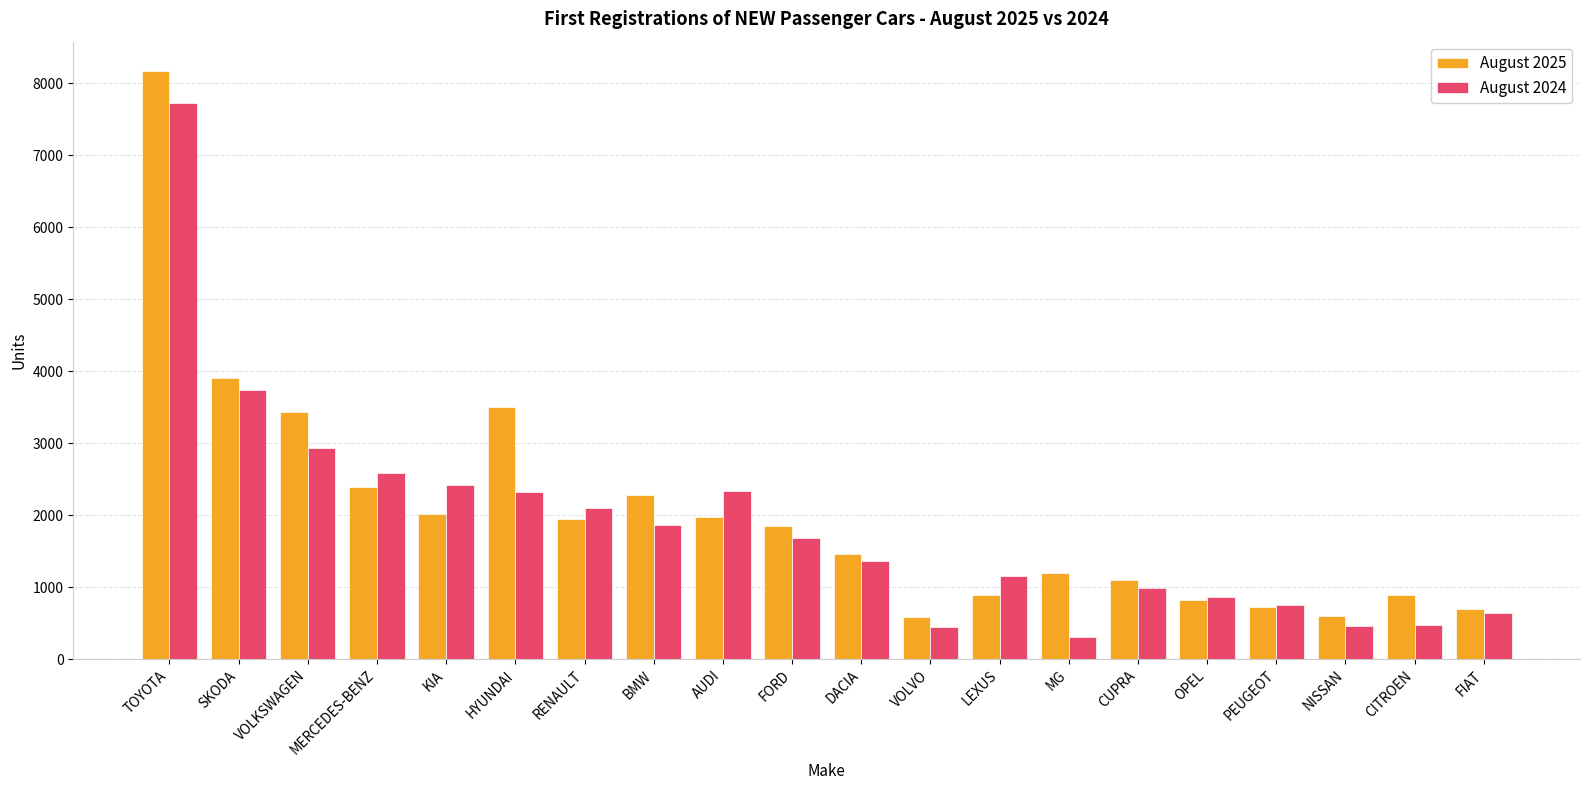

What is the label of the 1st bar from the left?

TOYOTA